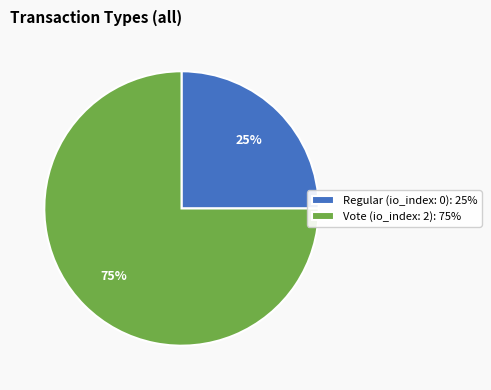

To the nearest percent, what portion does Vote represent?

75%